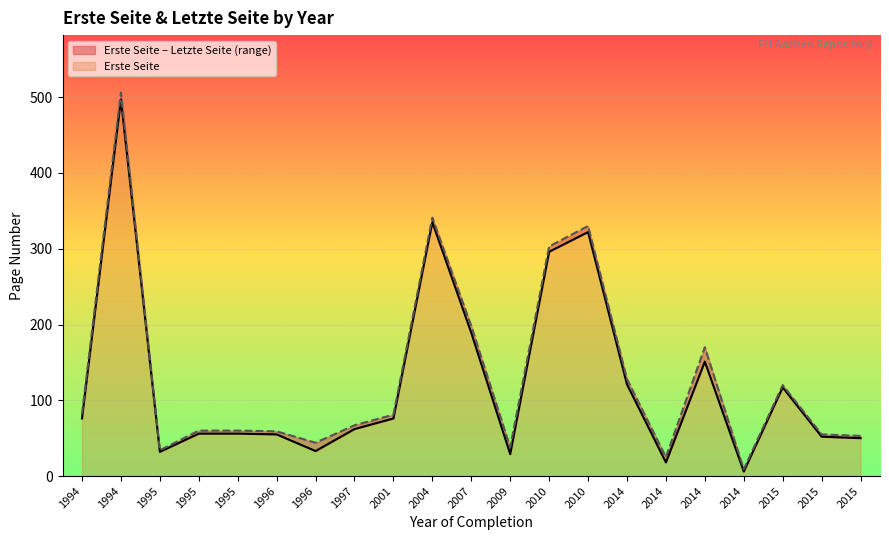

What is the total value across all series at 1994?

158